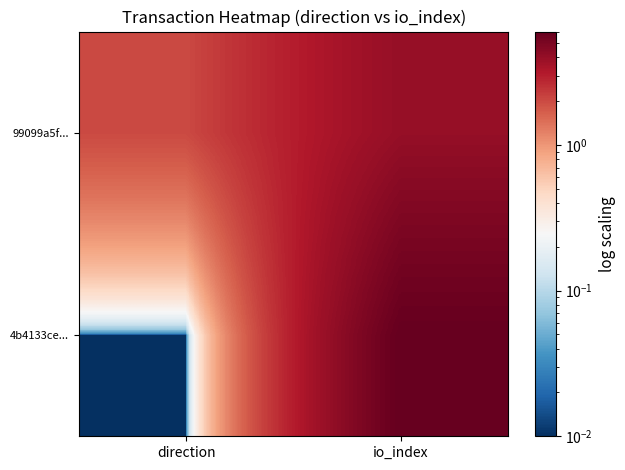

At which category is the sum across all series the highest?

io_index